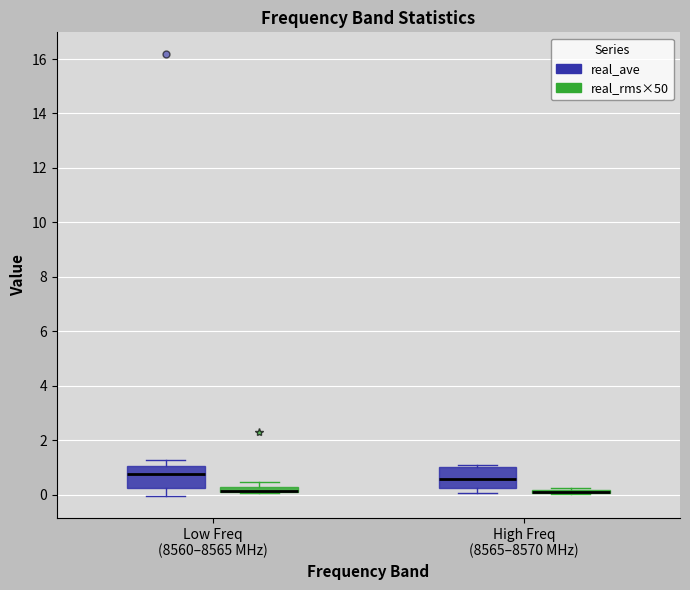

Where does the upper whisker of the box for Low Freq (8560–8565 MHz) (real_ave) end on the y-axis? The values are not printed on the chart, so give them approximately, as read against the axis.

1.2